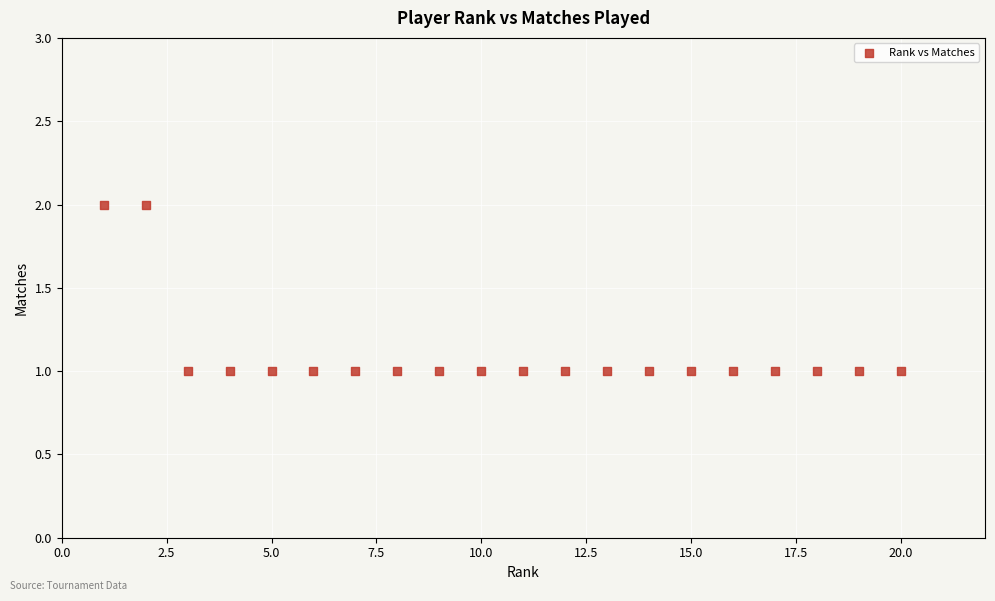

What is the range of X values (max minus min)?

19